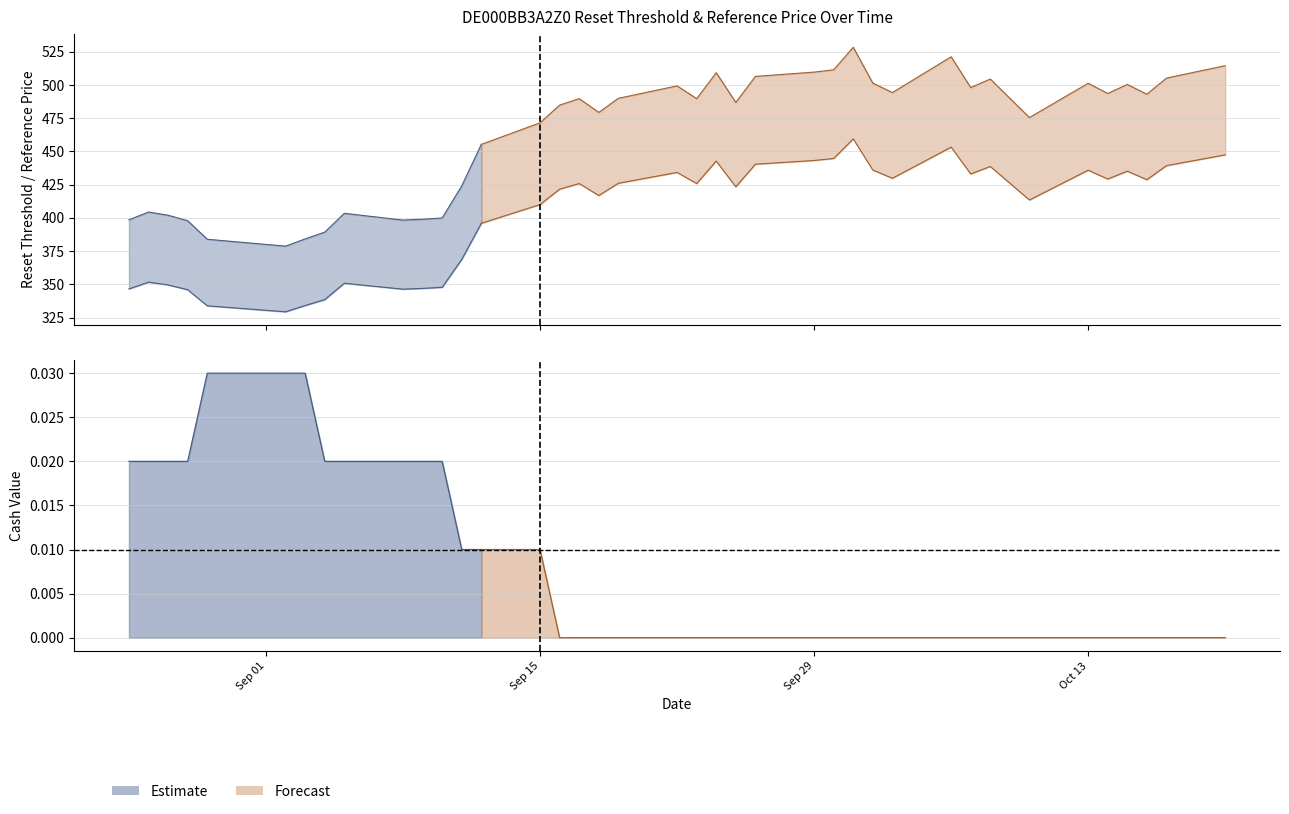

List the series in order of their peak value, highest first.

Reset threshold, Reference price (last reset), Cash value